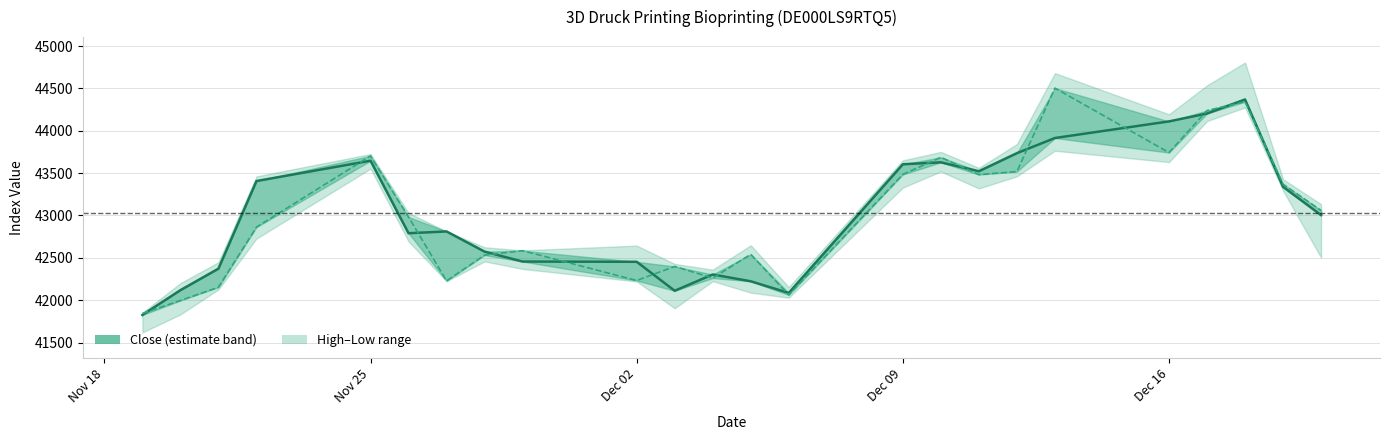

Which series has the largest range (max minus min)?

Open